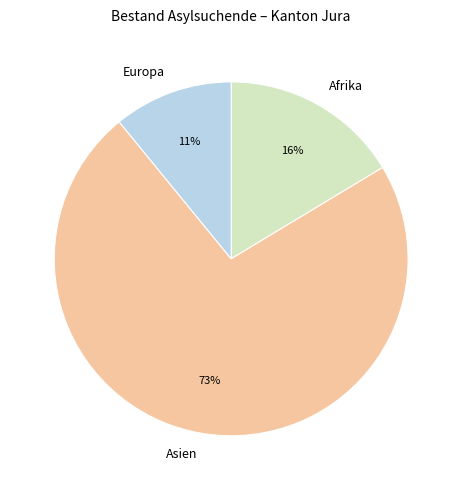

To the nearest percent, what is the average slice percentage?

33%